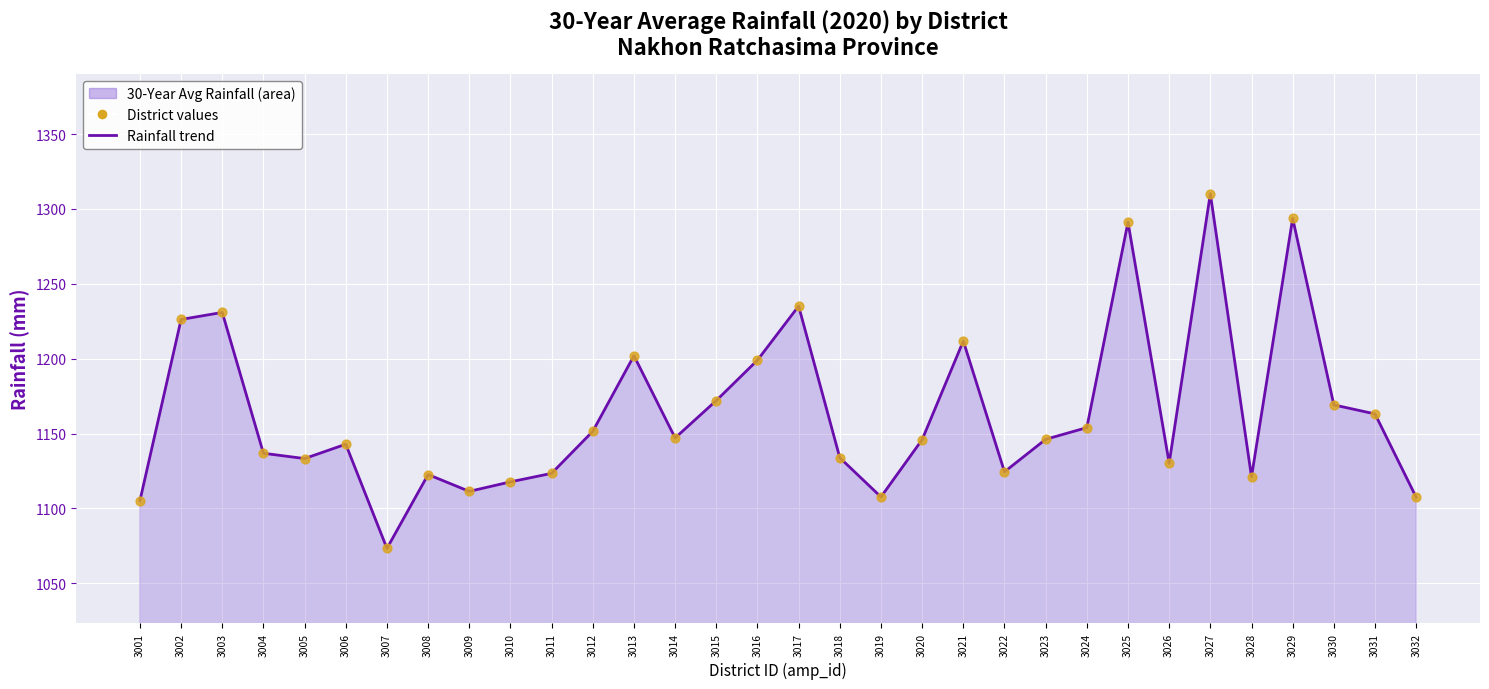

True or false: the data shows 1668.6 at 3030.

False